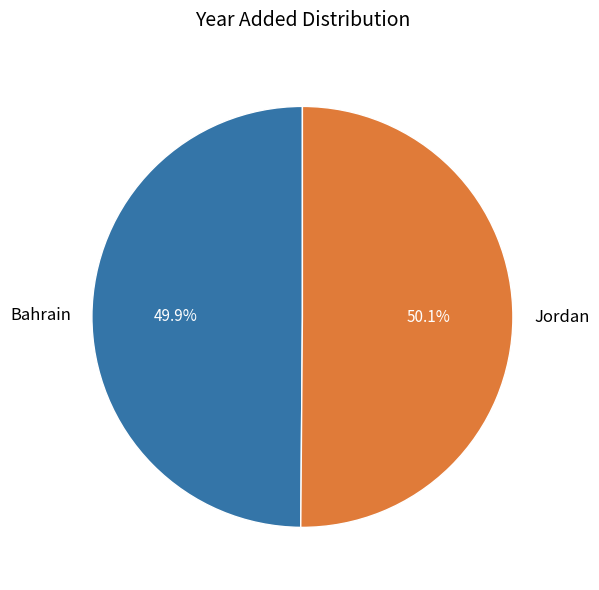

To the nearest percent, what is the combined percentage of Jordan and Bahrain?

100%